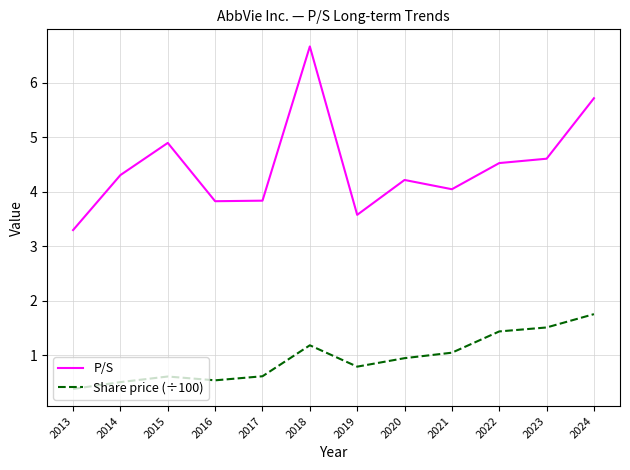

What is the sum of all P/S values?

53.6